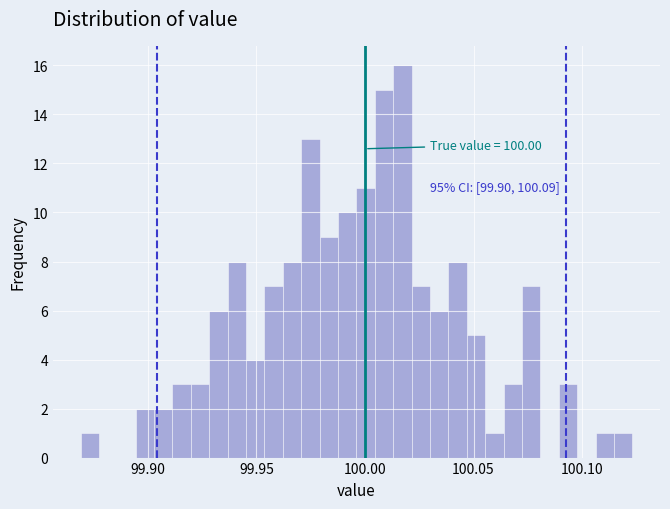

Read against the x-axis, roughly where is the centre of the tallest bar?

100.015